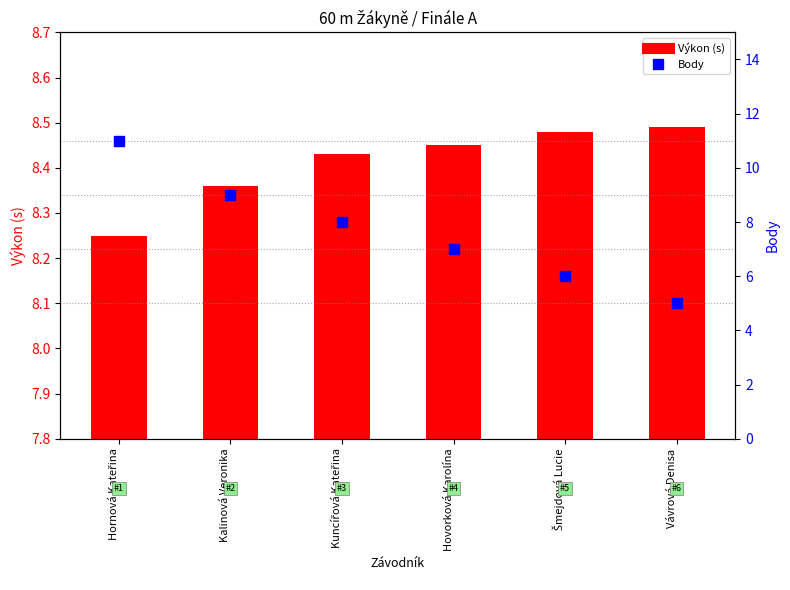

Which series contains the lowest Y value?

Body